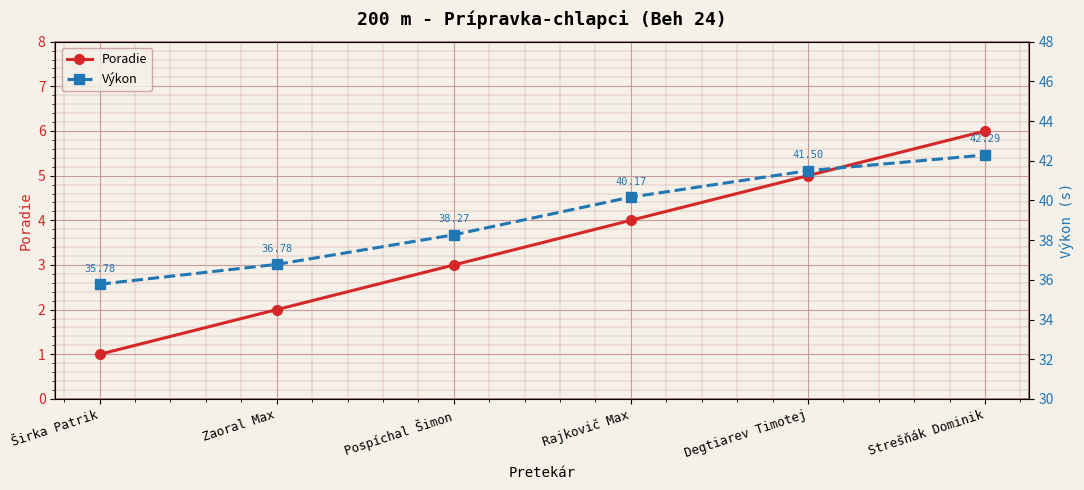

What is the greatest value displayed?

42.3